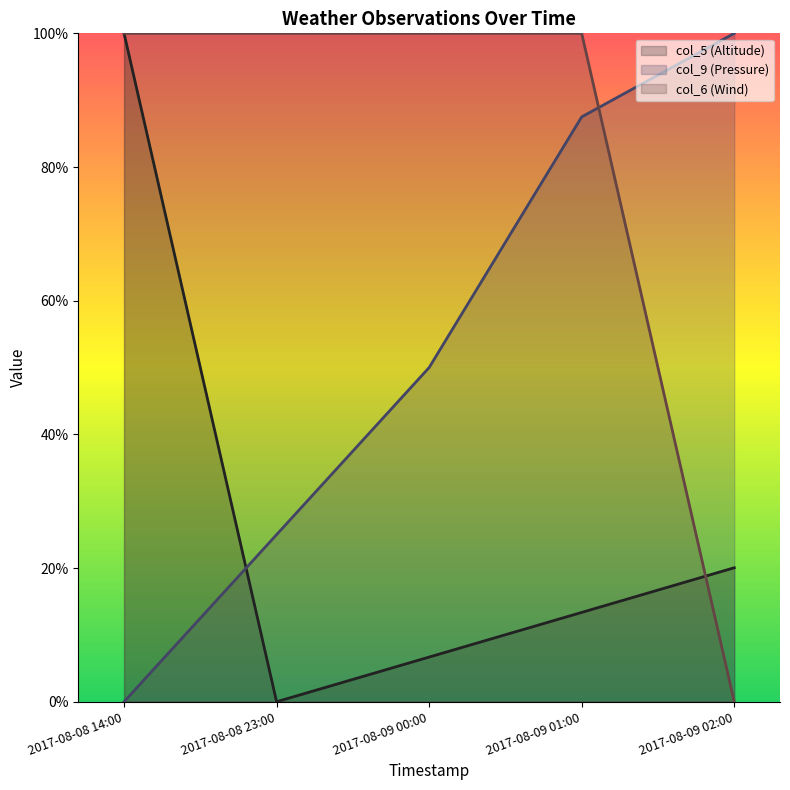

True or false: col_6 (Wind) has a value of 100.0 at 2017-08-09 01:00.

True